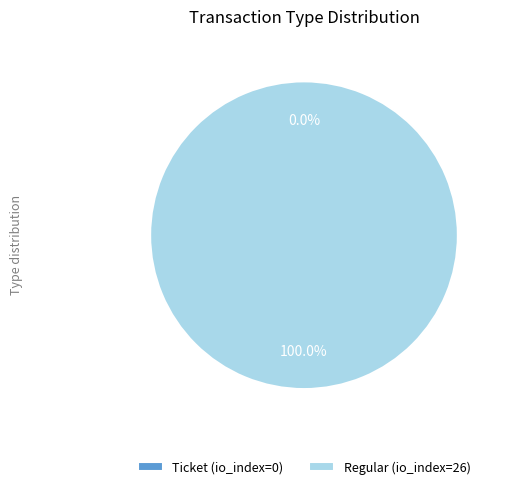

Which slice represents more than half of the pie?

Regular